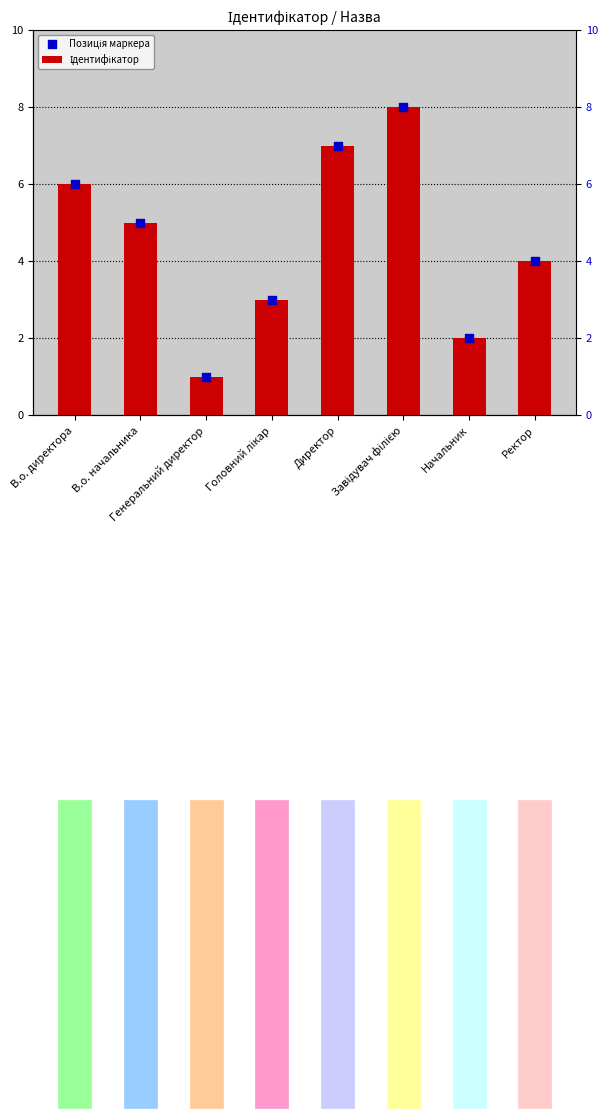

At which category is the sum across all series the highest?

Завідувач філією